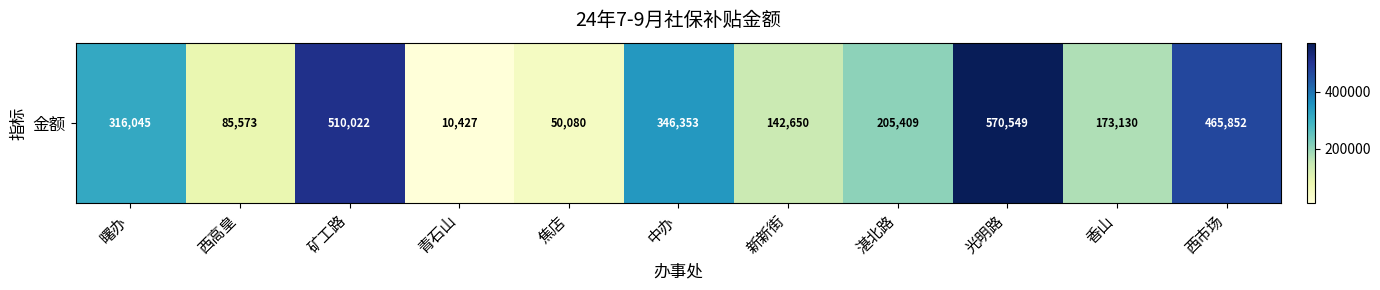

Rank the categories by value from highest to lowest.

光明路, 矿工路, 西市场, 中办, 曙办, 湛北路, 香山, 新新街, 西高皇, 焦店, 青石山